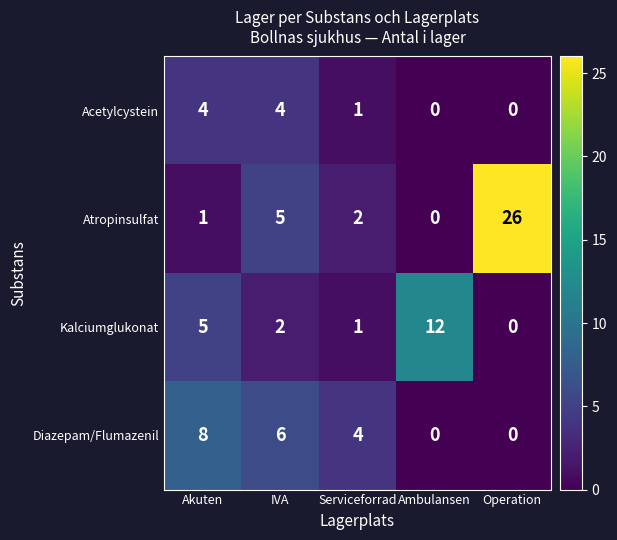

How many categories are shown in the chart?

5